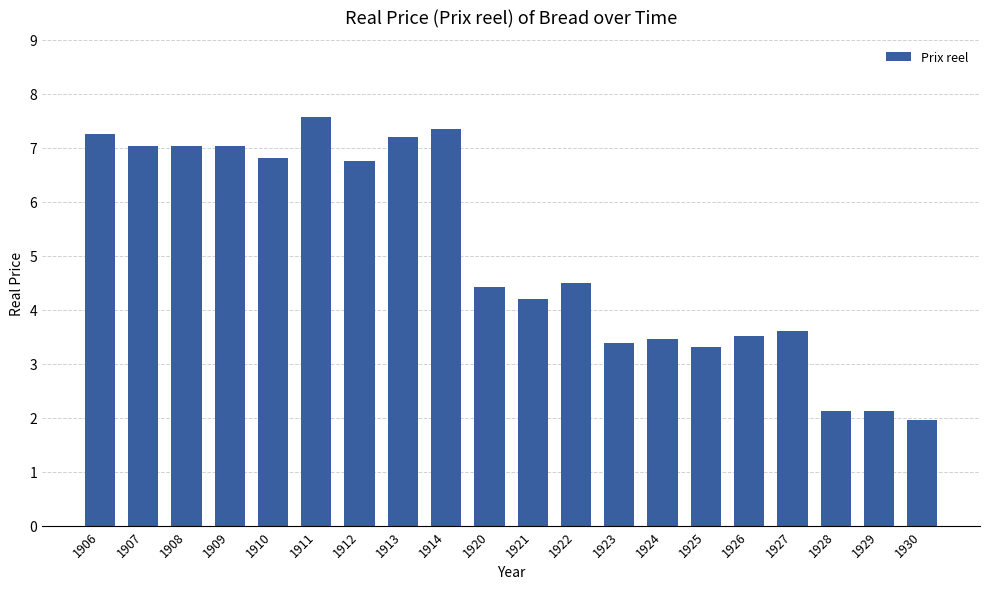

What is the difference between the values at 1925 and 1906?

4.0